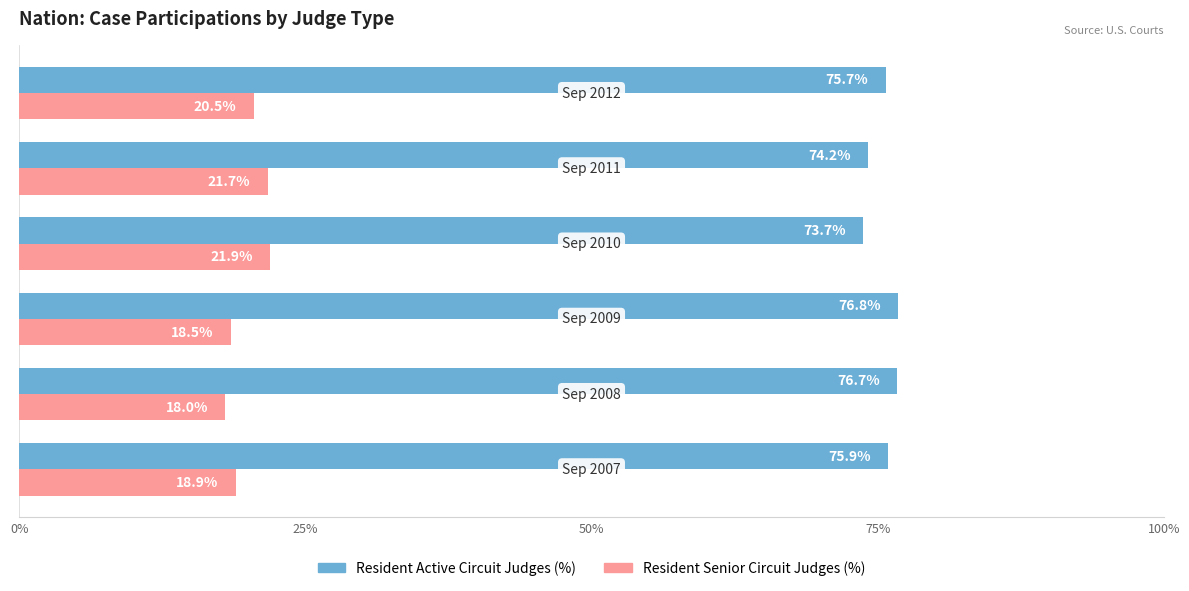

List the series in order of their peak value, highest first.

Resident Active Circuit Judges (%), Resident Senior Circuit Judges (%)